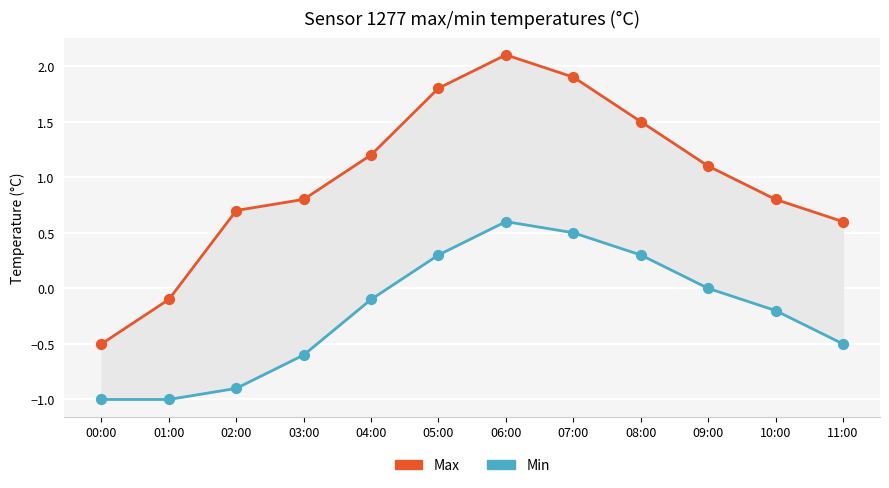

Which series has the largest total across all categories?

Max